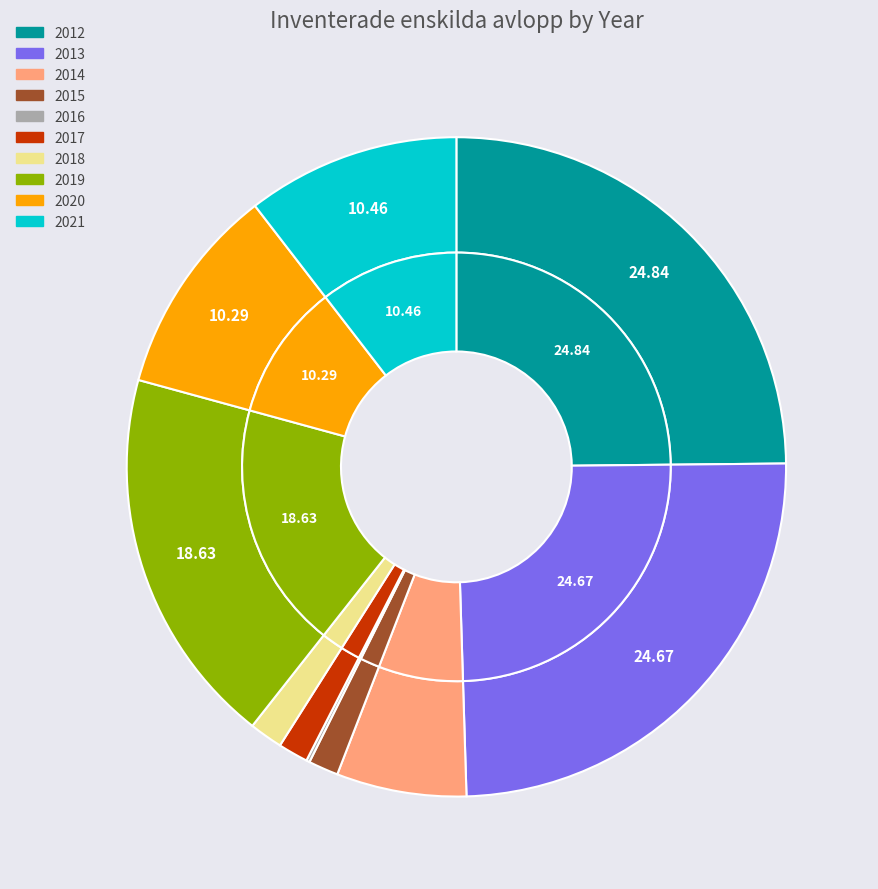

The 2020 slice represents 3% of the pie. True or false?

False